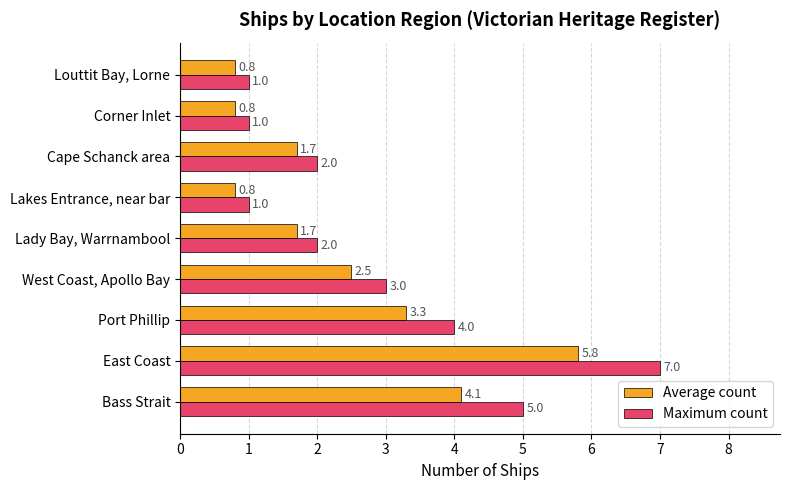

What is the difference between the maximum and minimum values in the Maximum count series?

6.0